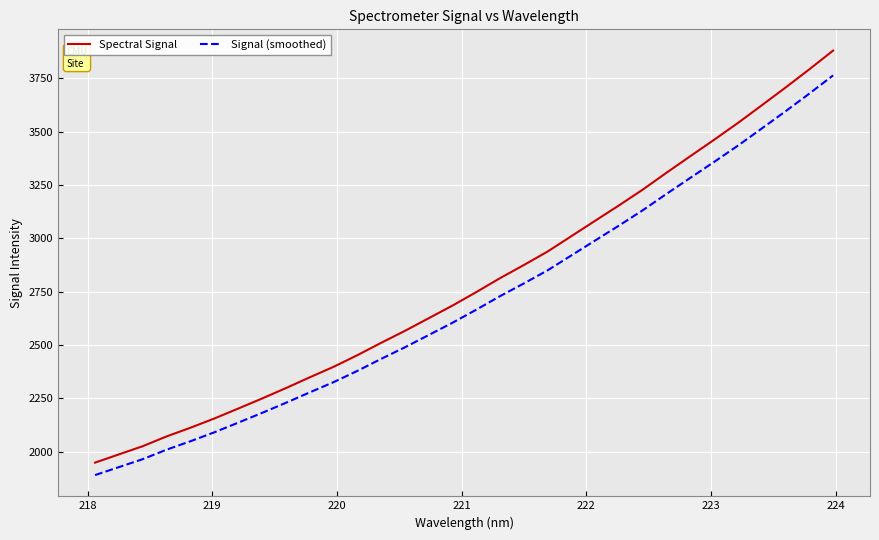

Which series has the widest spread of values?

Spectral Signal